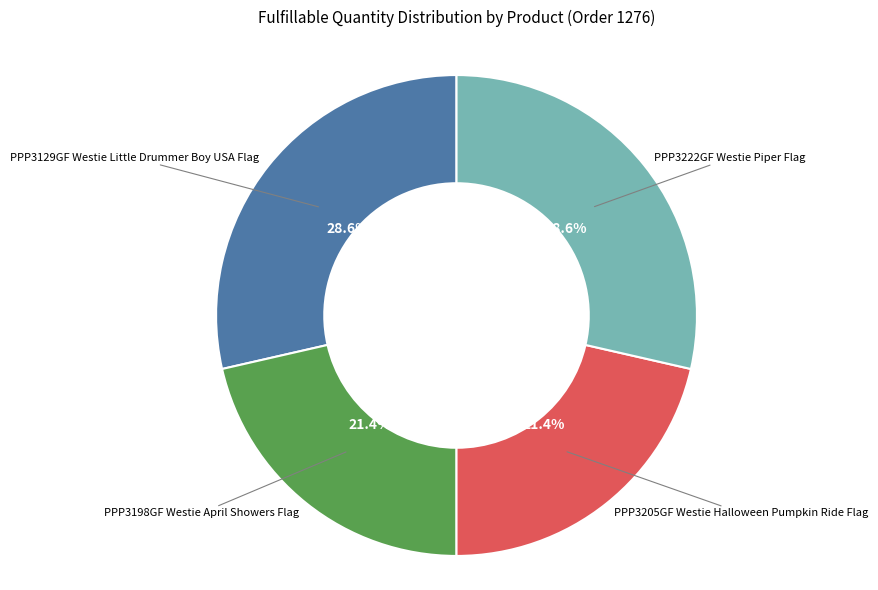

Is there a majority slice in this chart?

No